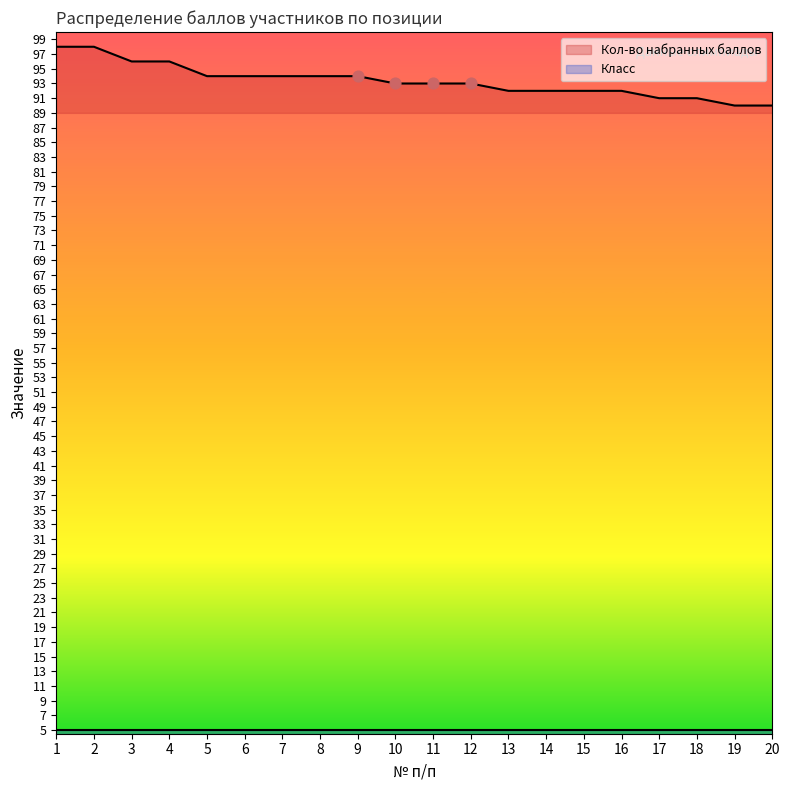

Approximately how many times larger is the value at 18 compared to 17?

1.0